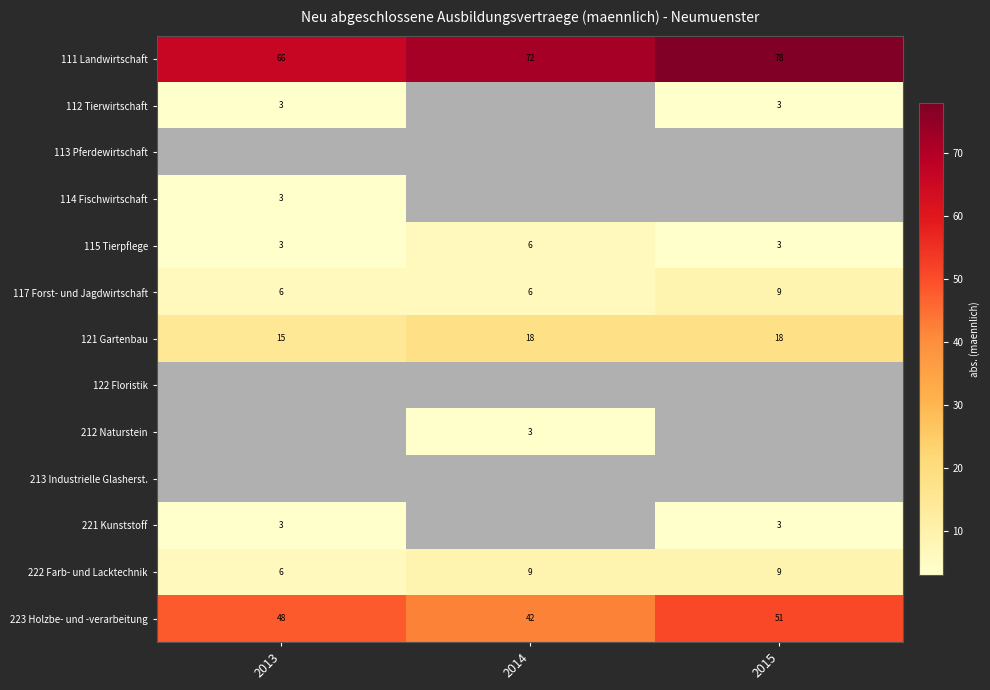

Which label corresponds to the smallest value in the chart?

2013